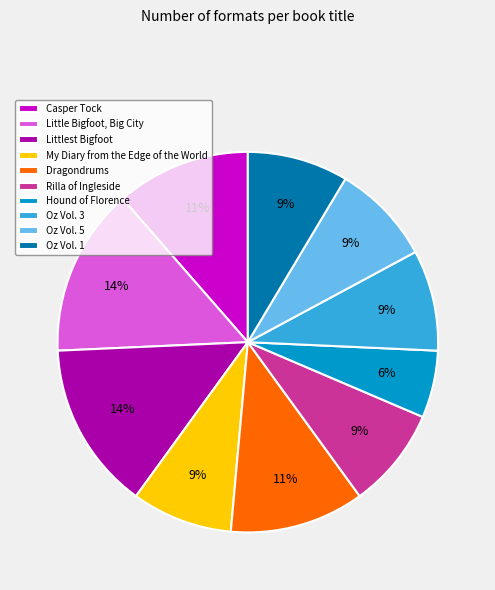

Do My Diary from the Edge of the World and Hound of Florence together represent more than half of the pie?

No